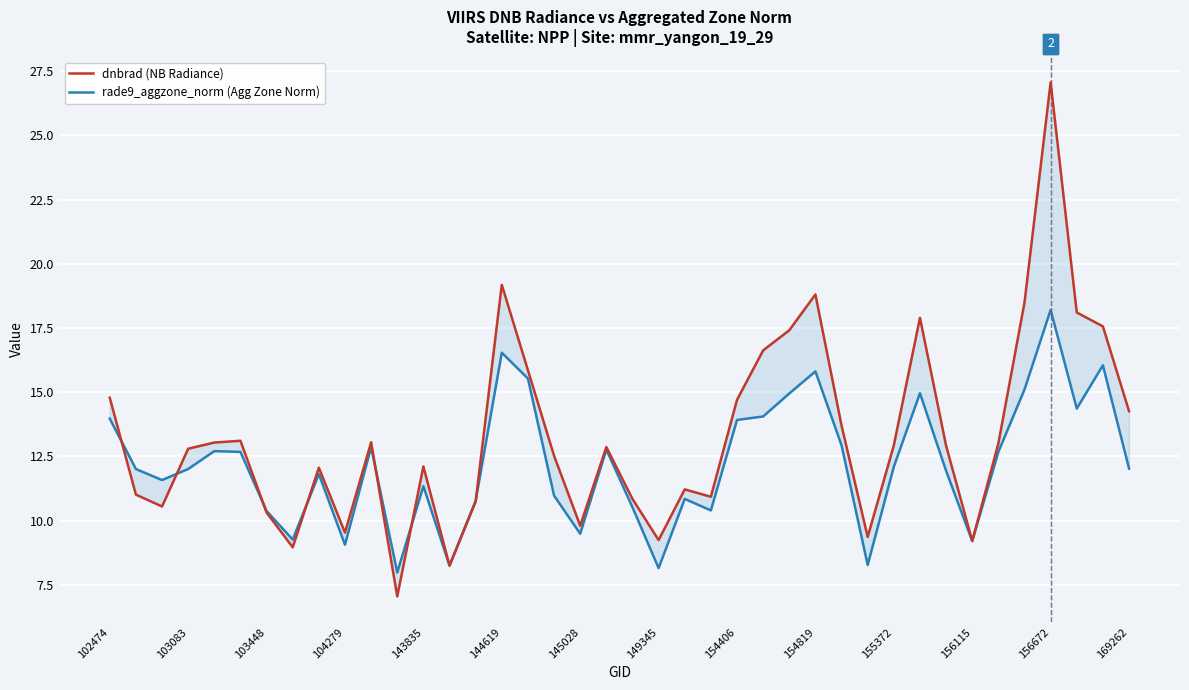

What is the sum of all dnbrad (NB Radiance) values?

531.7